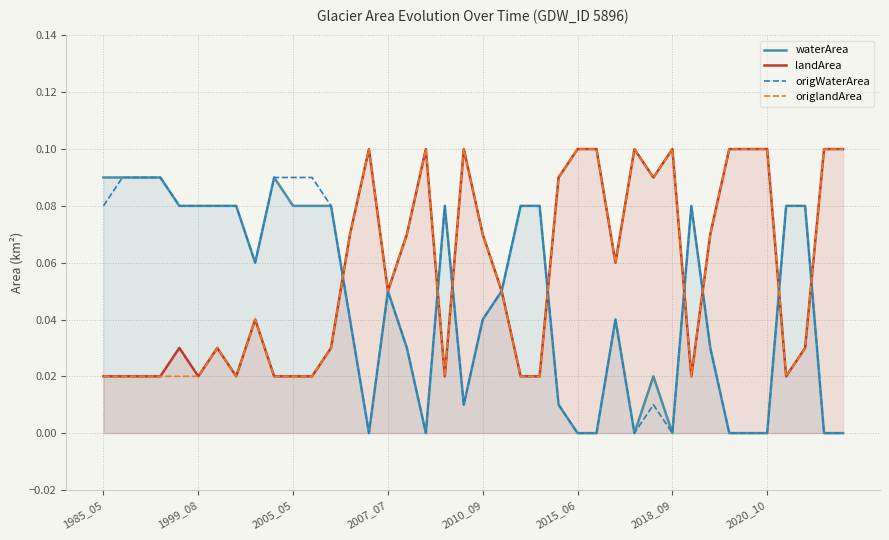

How many interior local peaks does the waterArea series have?

6